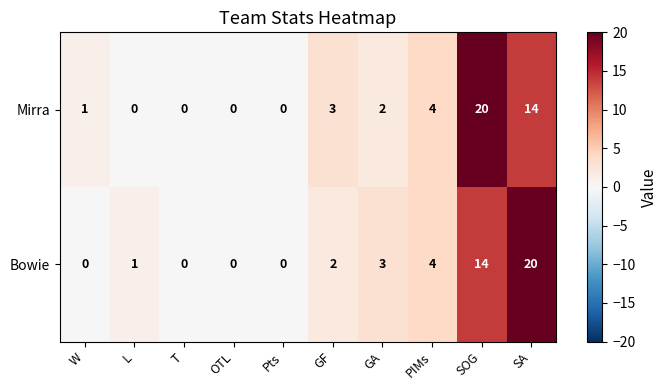

Is the value of Bowie at GF greater than the value of Mirra at GF?

No